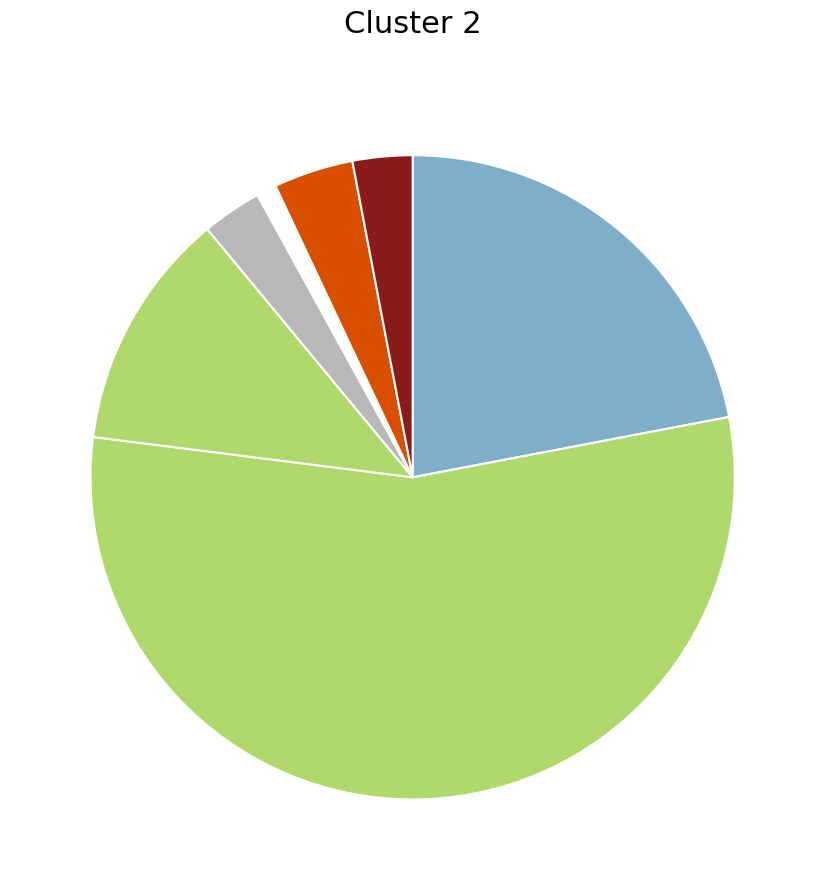

Count the number of slices in the pie.

7